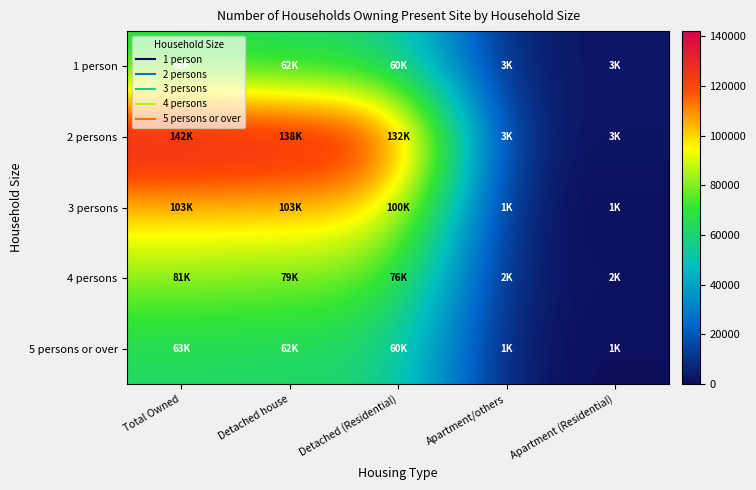

What is the smallest value displayed?

1000